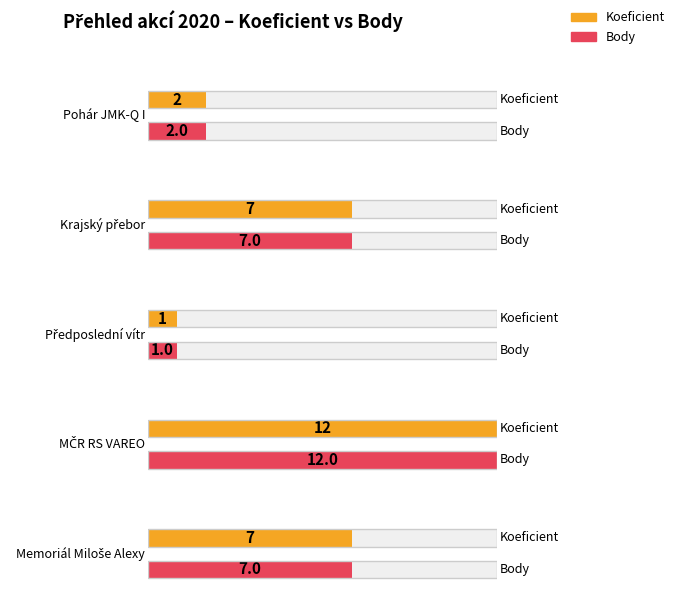

What is the average value of the Body series?

6